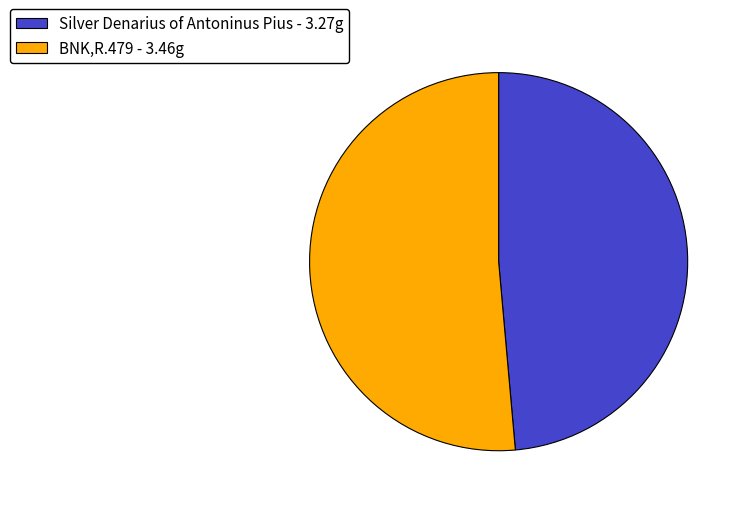

Is the sum of Silver Denarius of Antoninus Pius - 3.27g and BNK,R.479 - 3.46g greater than half?

Yes